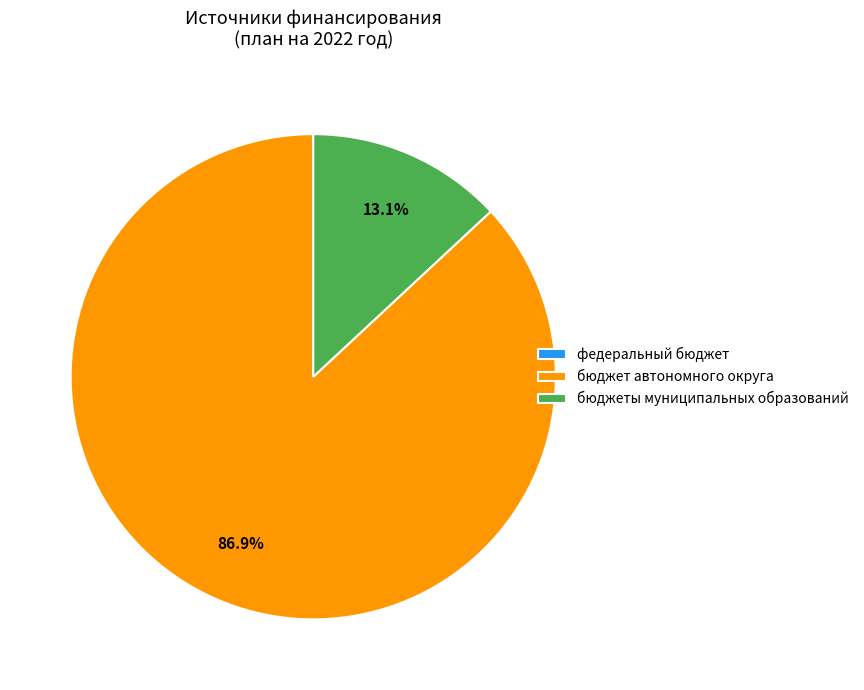

Does бюджет автономного округа account for over 50% of the chart?

Yes